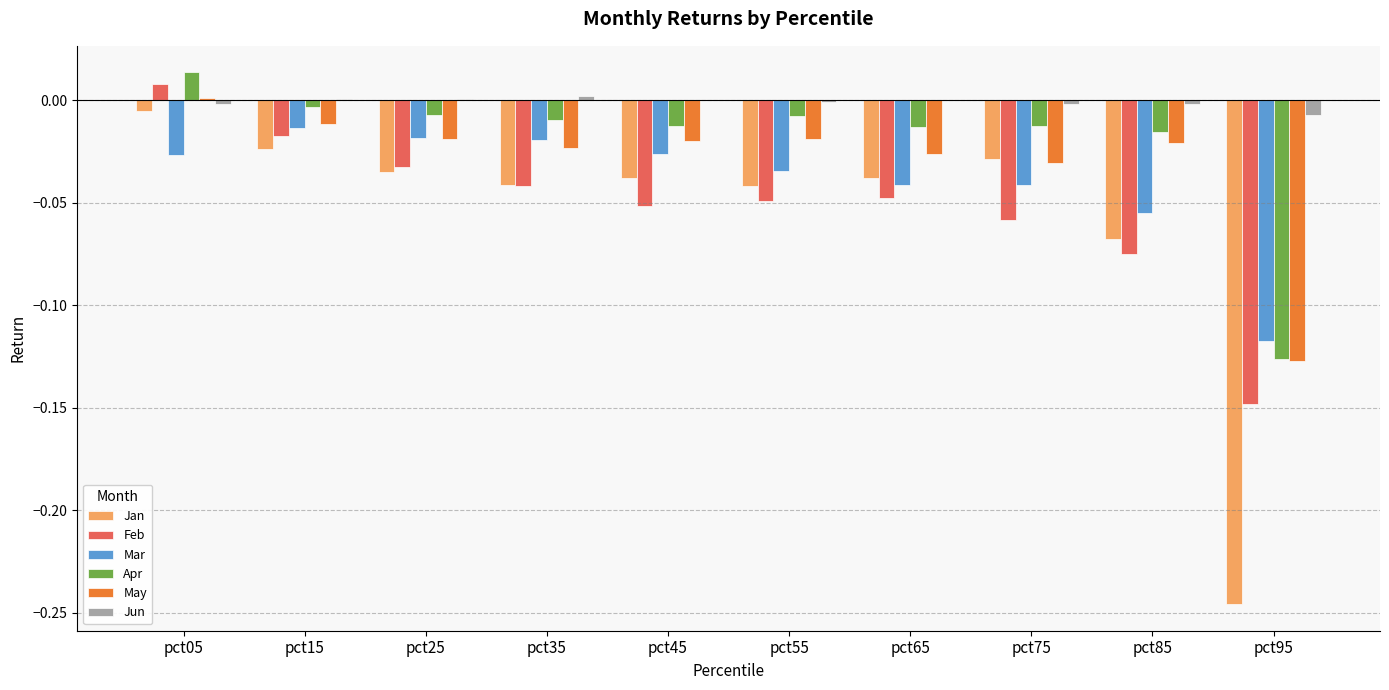

What is the sum of all Feb values?

-0.5